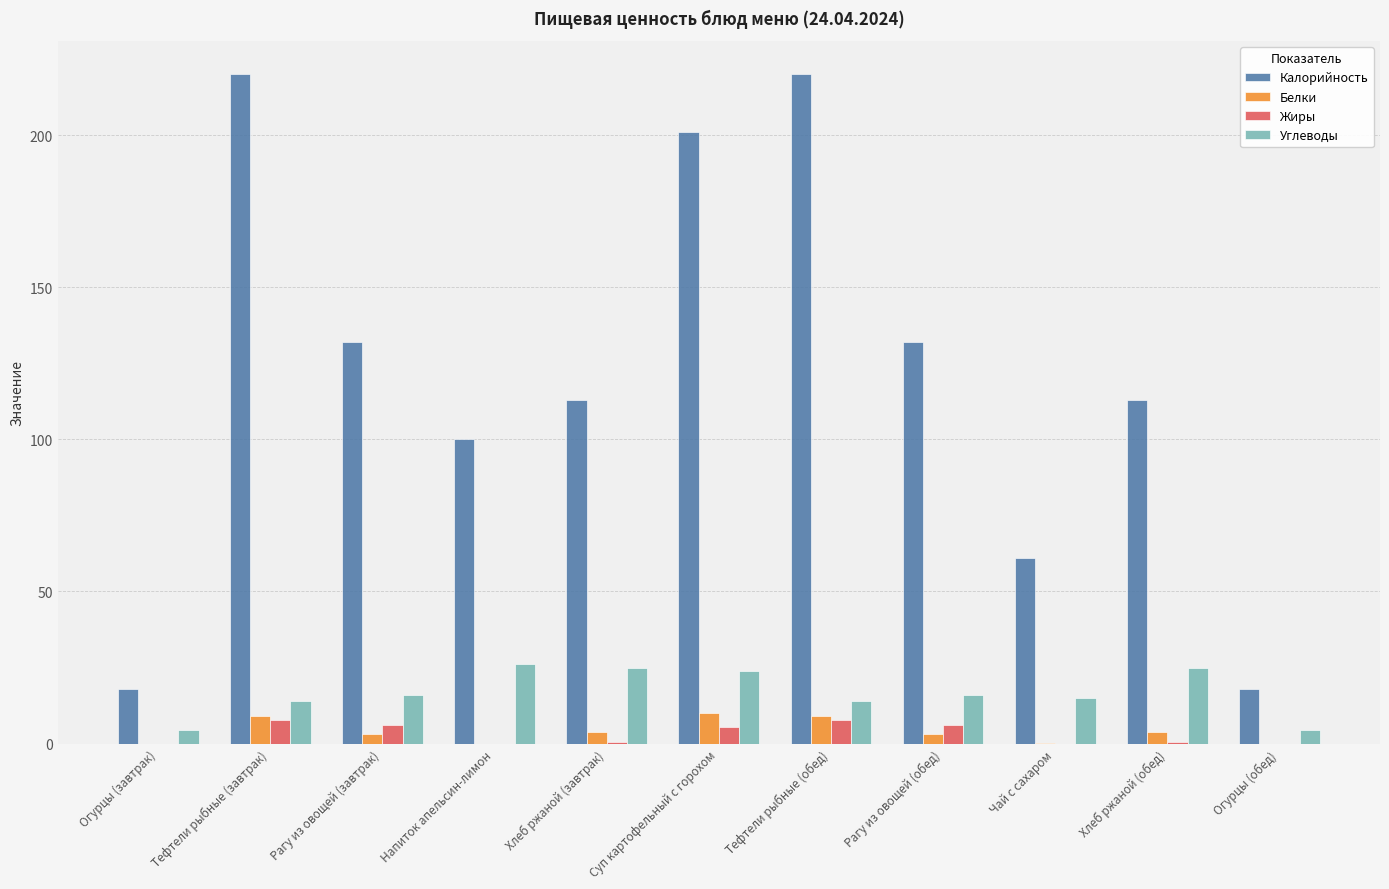

Between Тефтели рыбные (завтрак) and Напиток апельсин-лимон, which series saw the biggest shift?

Калорийность